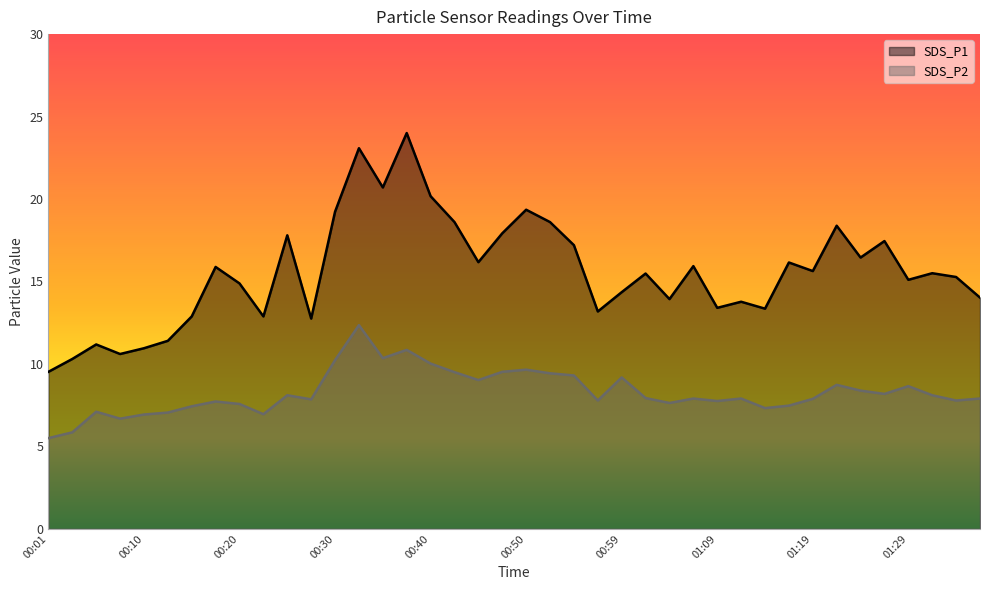

Which category has the highest value across all series?

00:37